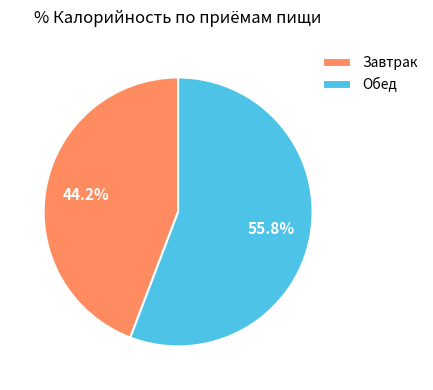

To the nearest percent, what percentage of the pie is Завтрак?

44%